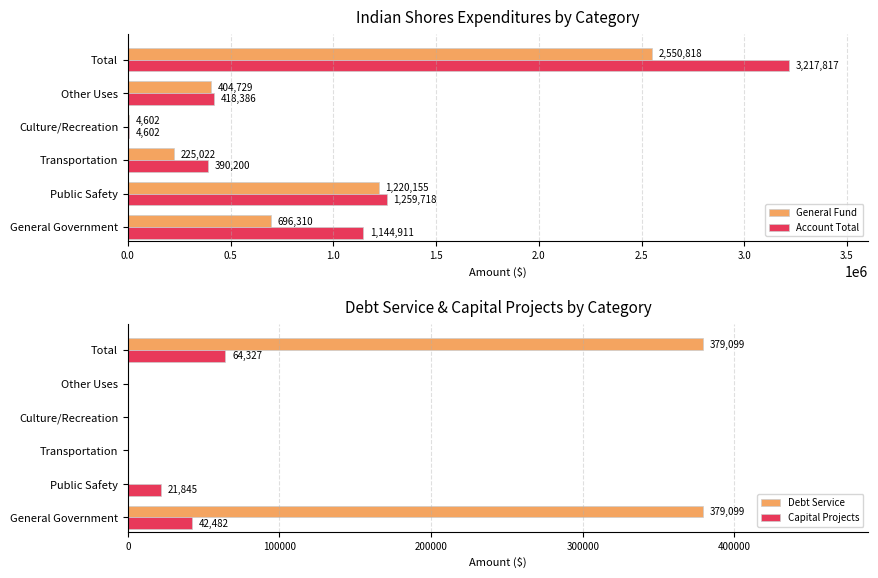

The value of Account Total at Other Uses is 418386. True or false?

True